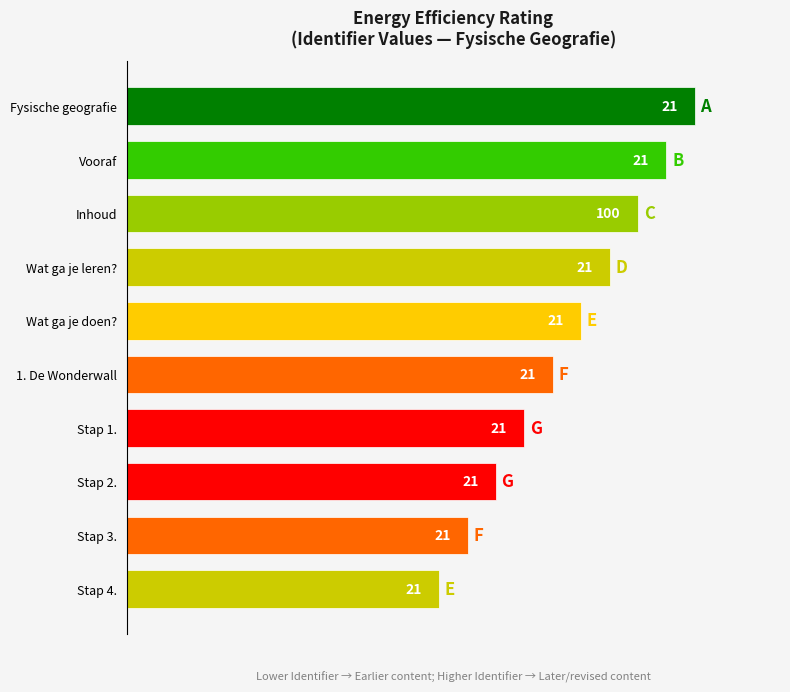

How many bars are there in total?

10